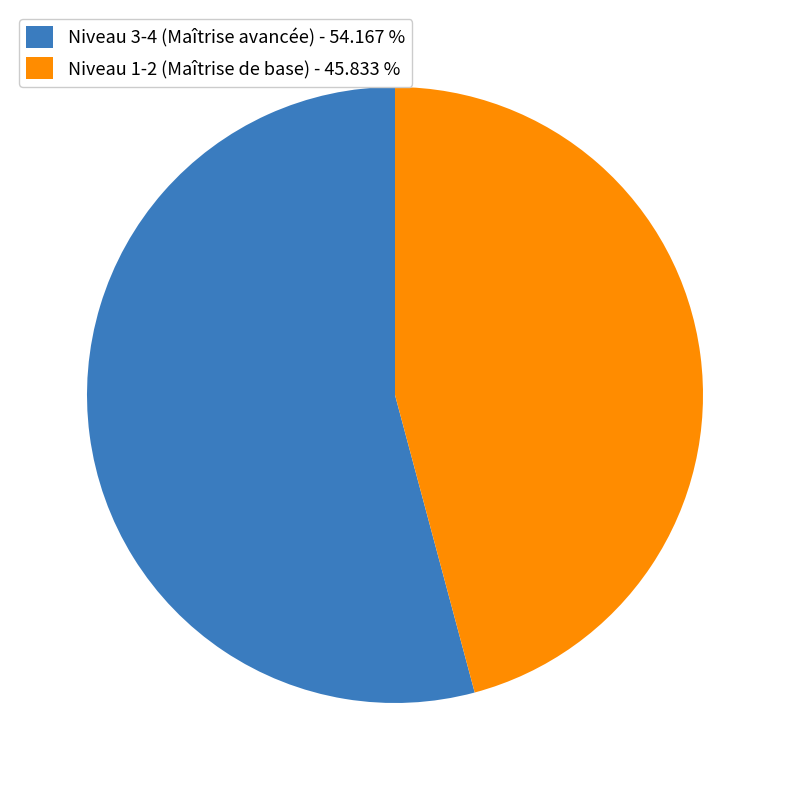

Approximately how many times larger is the value at Niveau 3-4 (Maîtrise avancée) - 54.167 % compared to Niveau 1-2 (Maîtrise de base) - 45.833 %?

1.2